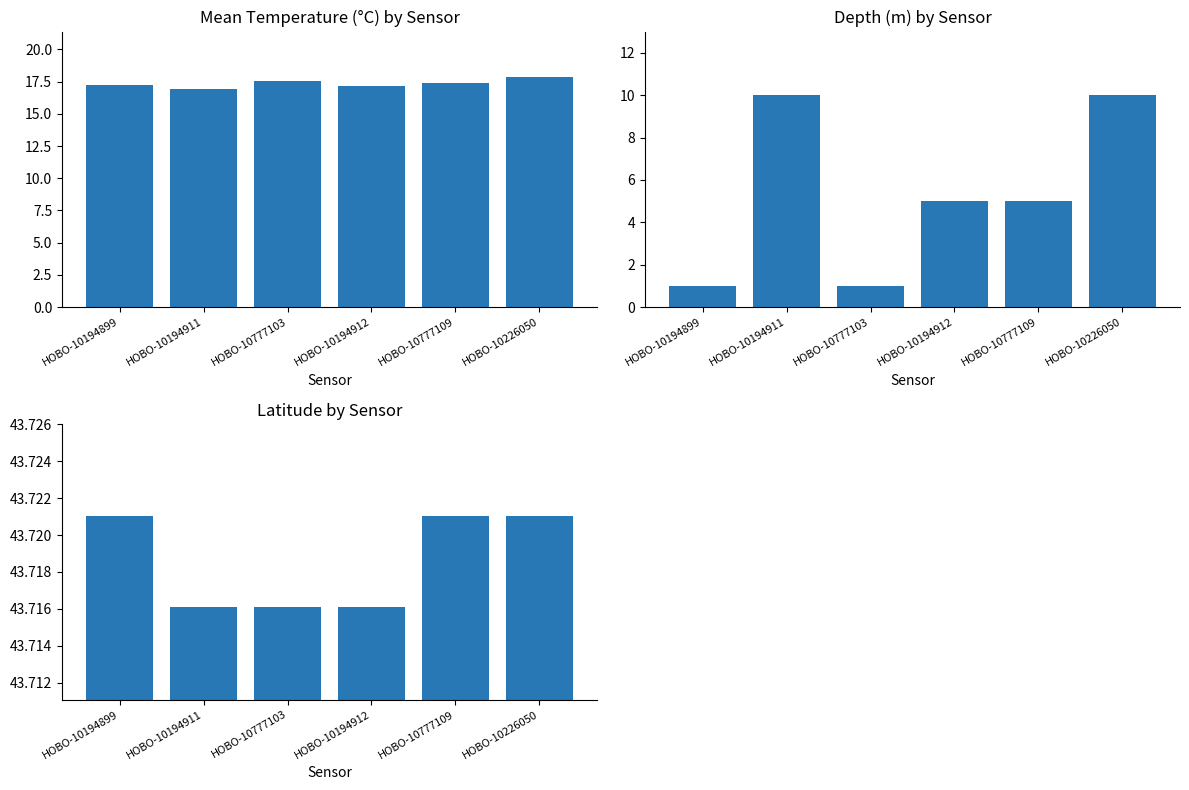

List the series in order of their overall mean, highest first.

Latitude, Mean Temperature (°C), Depth (m)